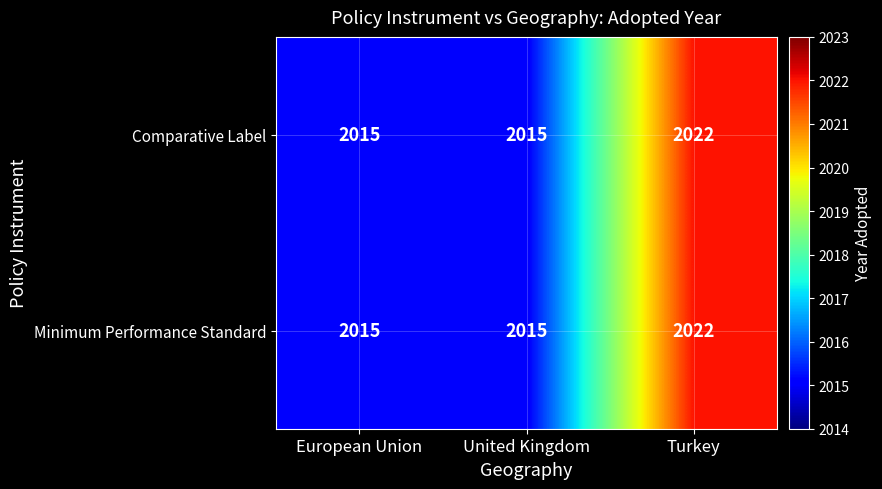

How many Minimum Performance Standard values are between 2015 and 2022?

3